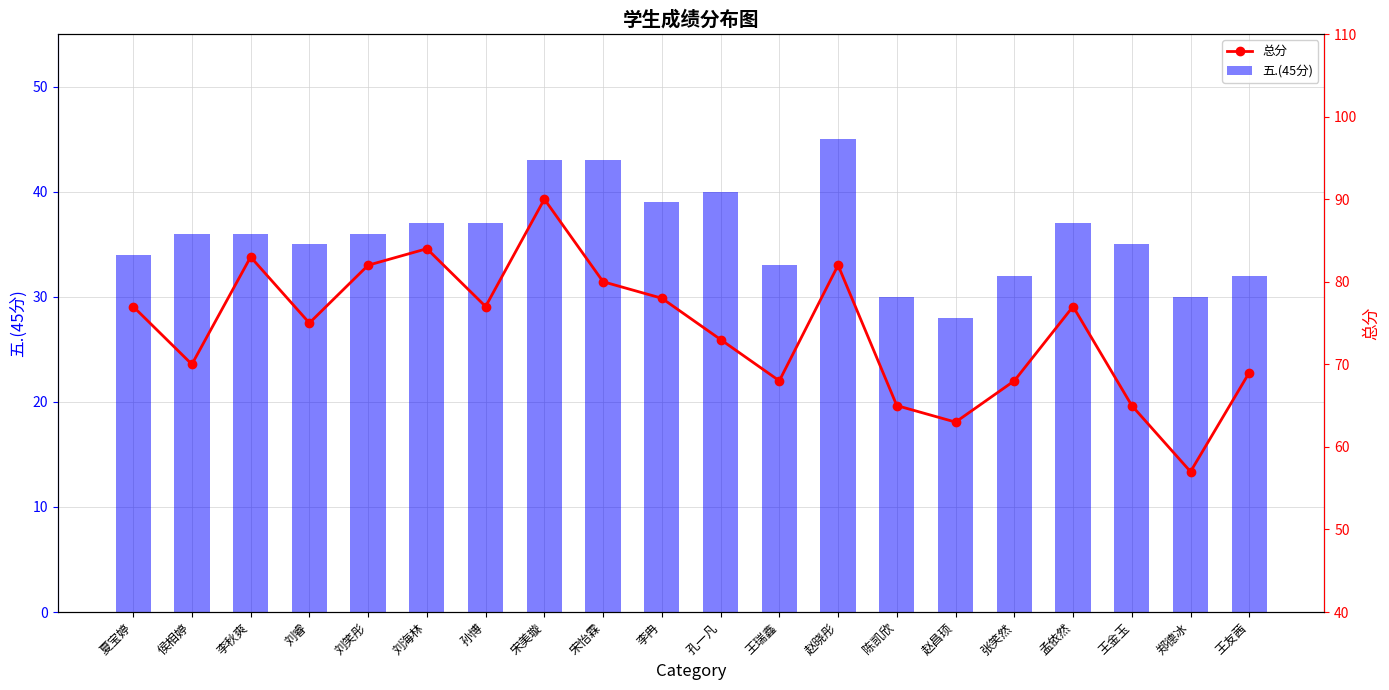

Is the value of 总分 at 王瑞鑫 greater than the value of 五.(45分) at 孔一凡?

Yes